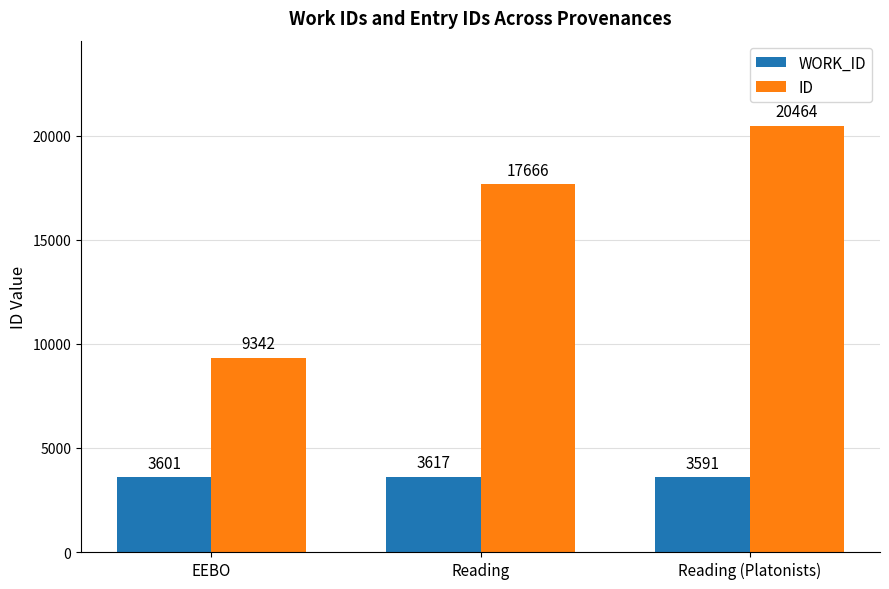

Reading left to right, what are all the values shown in this chart?

WORK_ID: EEBO=3601	Reading=3617	Reading (Platonists)=3591
ID: EEBO=9342	Reading=17666	Reading (Platonists)=20464